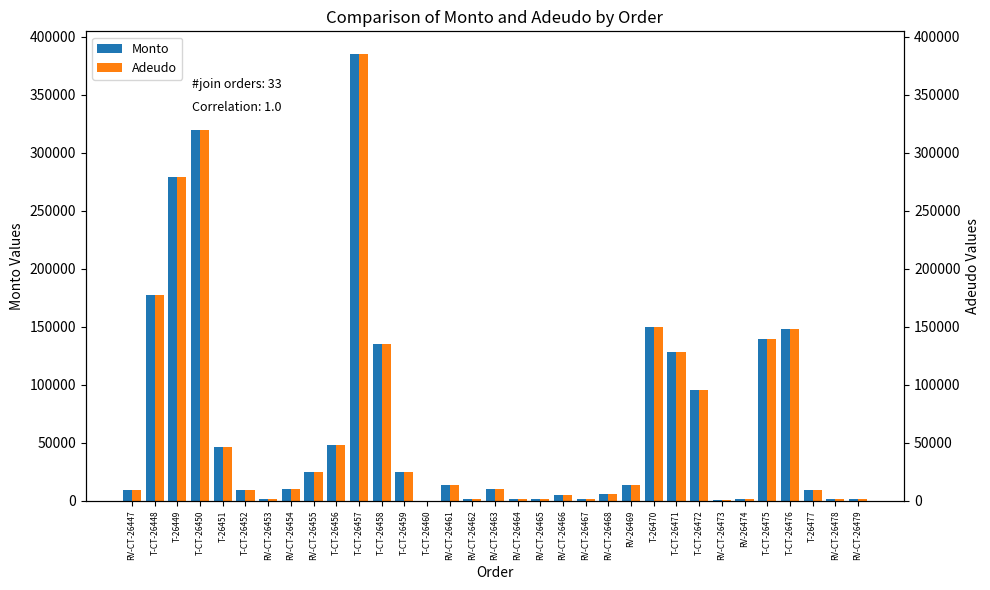

Rank the categories by Adeudo value from highest to lowest.

T-CT-26457, T-CT-26450, T-26449, T-CT-26448, T-26470, T-CT-26476, T-CT-26475, T-CT-26458, T-CT-26471, T-CT-26472, T-CT-26456, T-26451, T-CT-26459, RV-CT-26455, RV-CT-26461, RV-26469, RV-CT-26454, RV-CT-26463, T-26477, T-CT-26452, RV-CT-26447, RV-CT-26468, RV-CT-26466, RV-CT-26465, RV-CT-26453, RV-26474, RV-CT-26478, RV-CT-26464, RV-CT-26462, RV-CT-26467, RV-CT-26479, RV-CT-26473, T-CT-26460